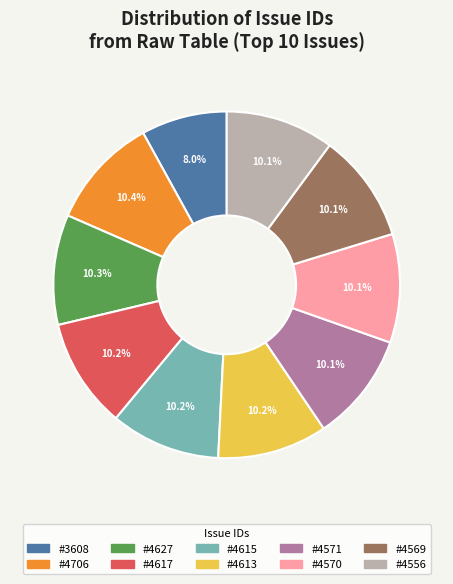

Is there a majority slice in this chart?

No